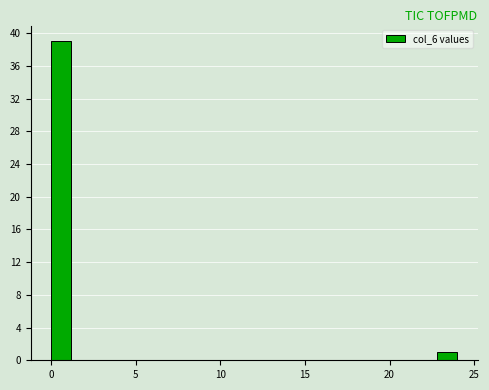

Read against the x-axis, roughly where is the centre of the tallest bar?

0.5